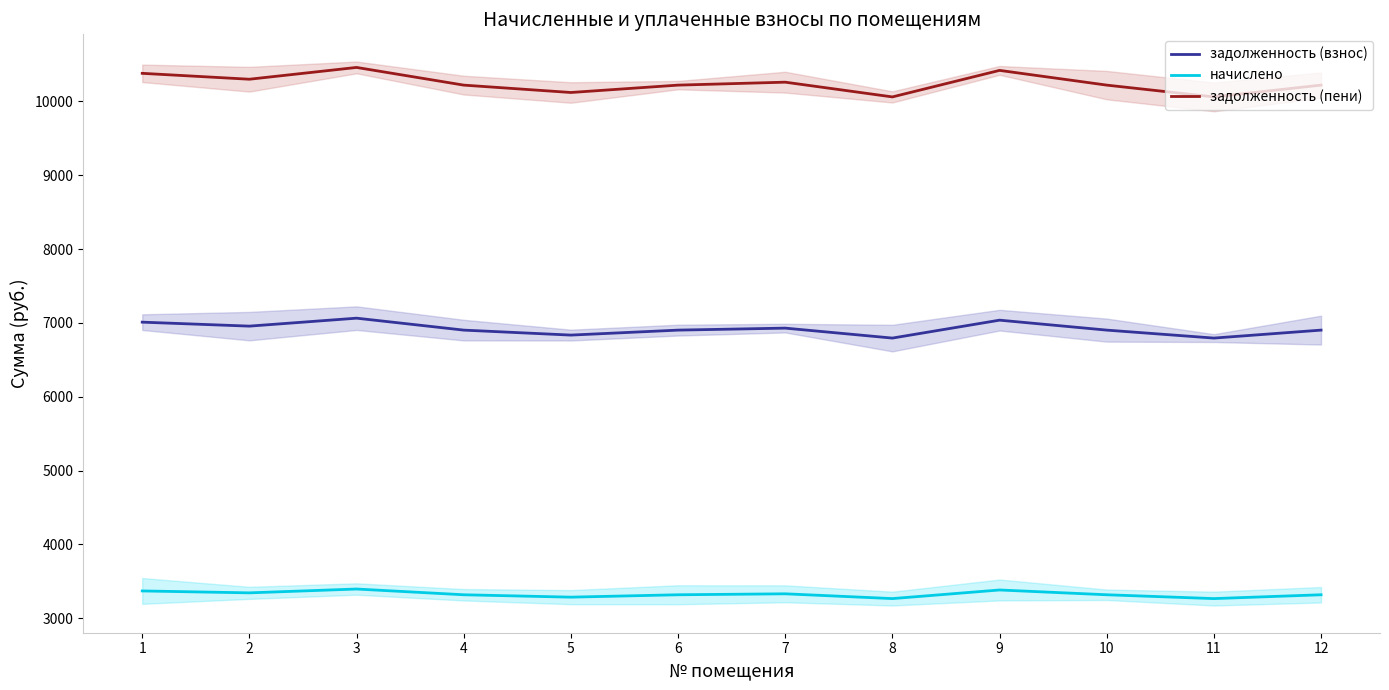

What is the difference between the highest and lowest values at 6?

6901.8